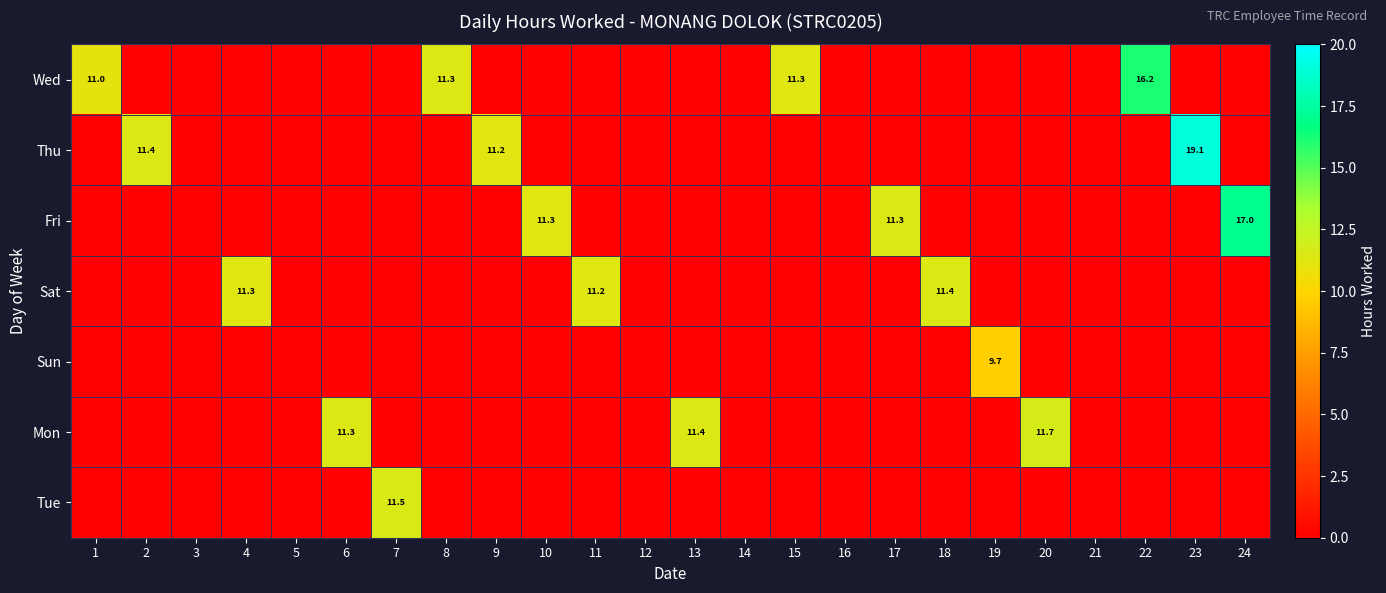

The Fri series shows 28.0 at 24. True or false?

False